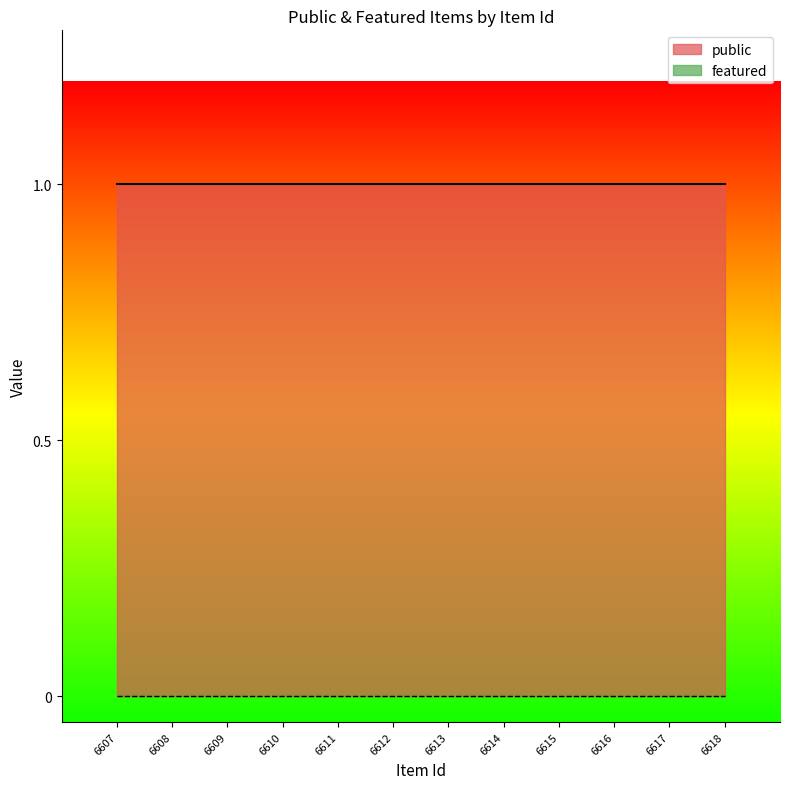

What is the total value across all series at 6613?

1